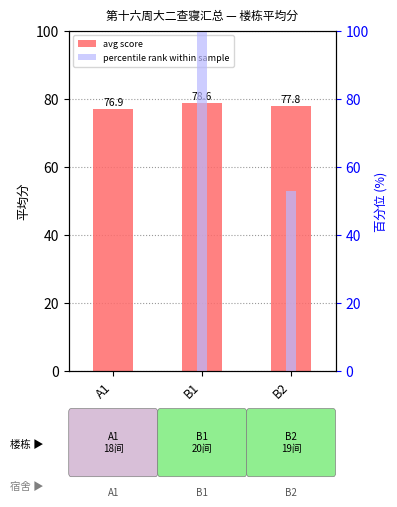

What is the label of the 2nd bar from the left?

B1